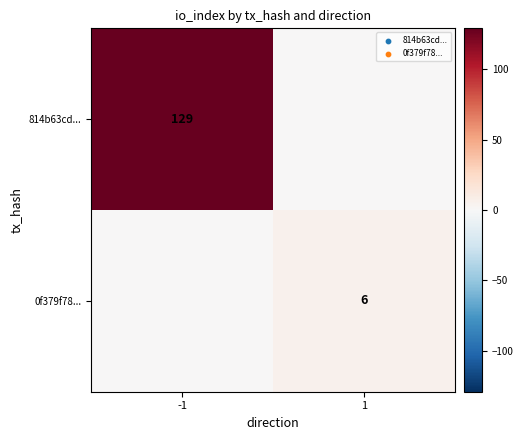

The value of 0f379f78... at 1 is 6. True or false?

True